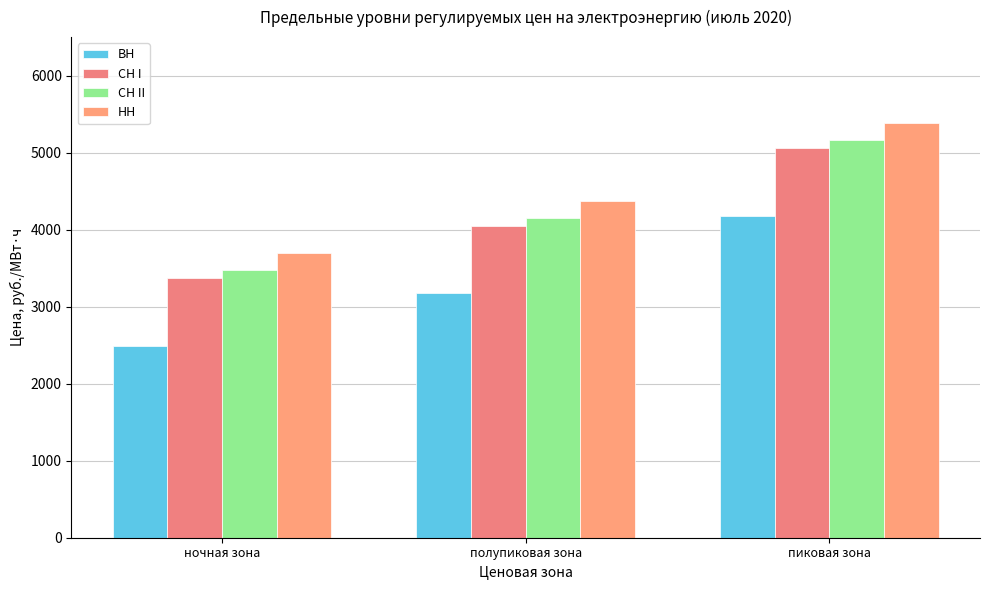

How many categories are shown in the chart?

3